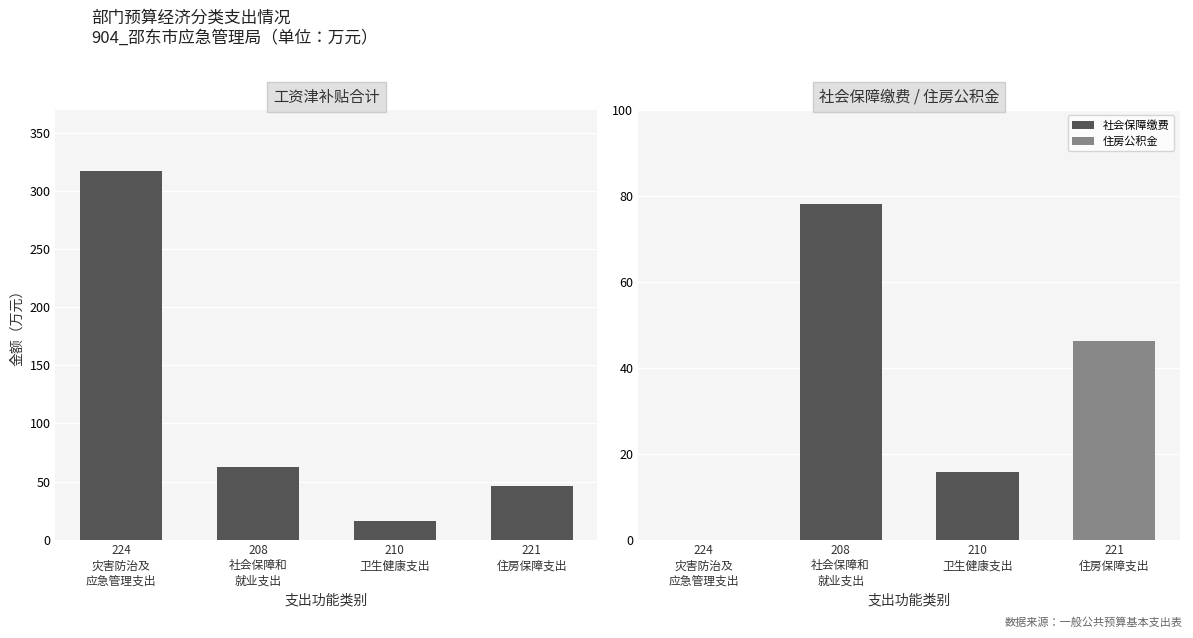

Which series has the largest range (max minus min)?

总计